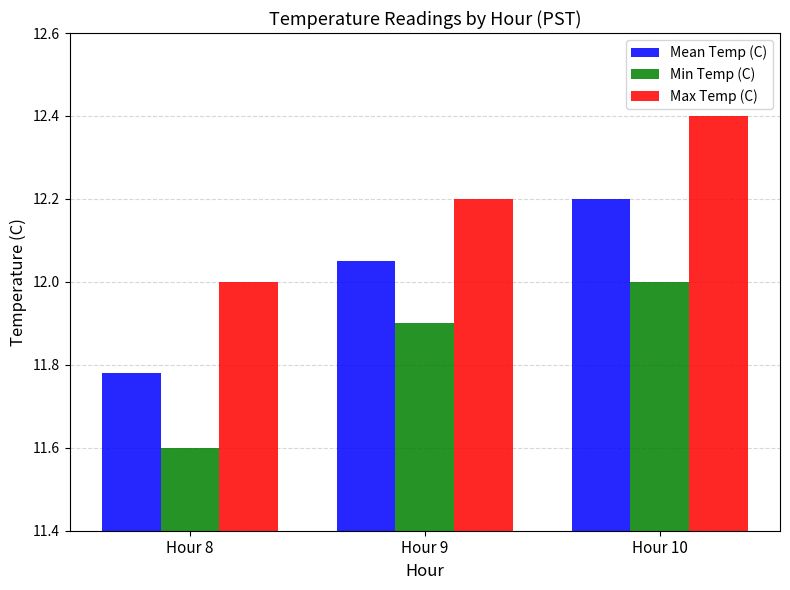

Rank the series at Hour 9 from lowest to highest value.

Min Temp (C), Mean Temp (C), Max Temp (C)